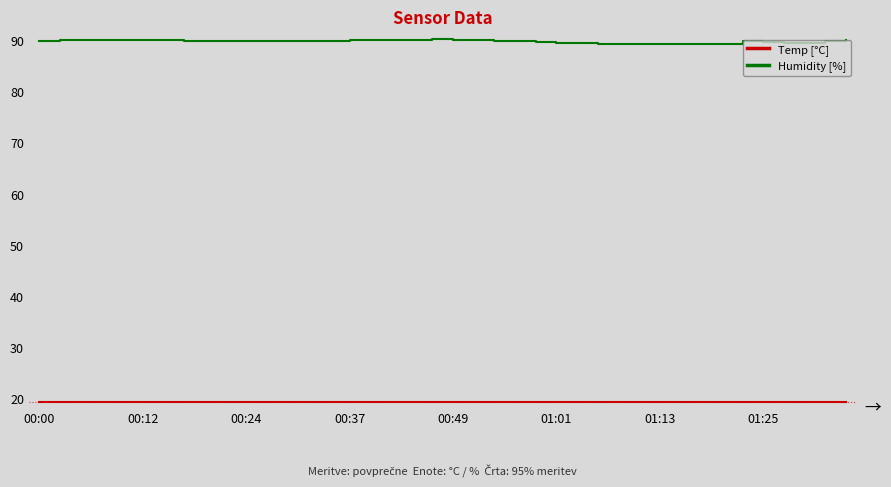

What is the greatest value displayed?

90.2